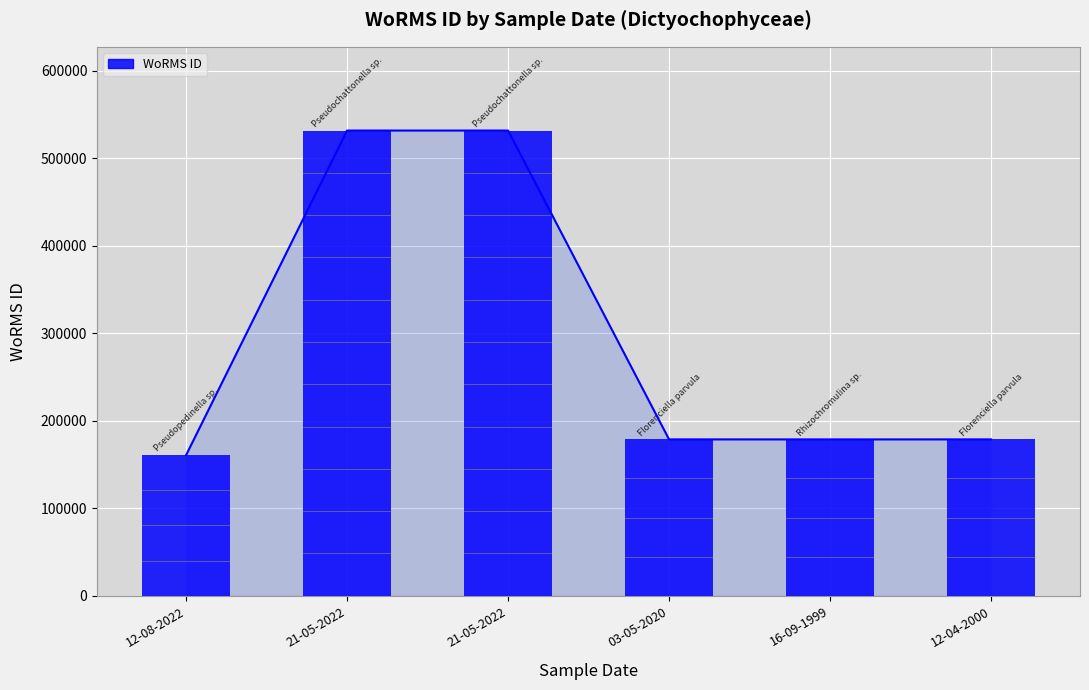

What is the difference between the maximum and minimum values?

370846